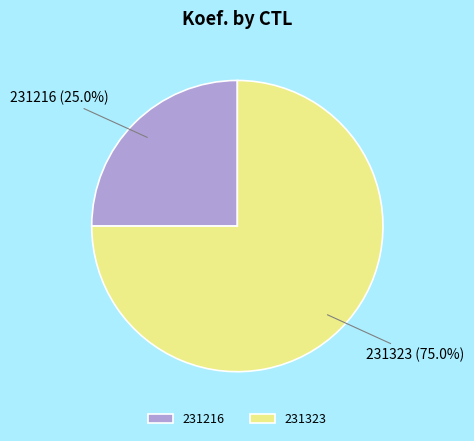

What is the ratio of the value at 231323 to the value at 231216?

3.0